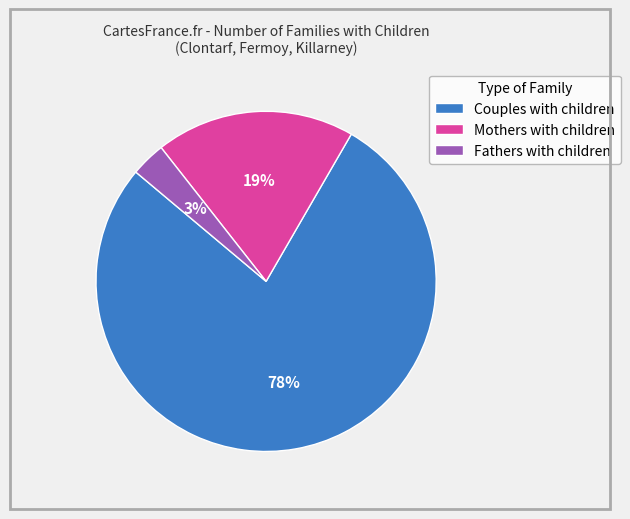

Is it true that Couples with children is 87% of the pie?

False